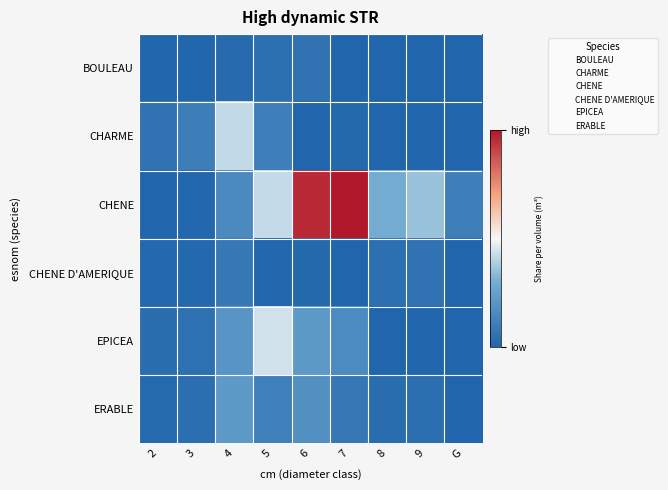

Which series has the largest total across all categories?

CHENE